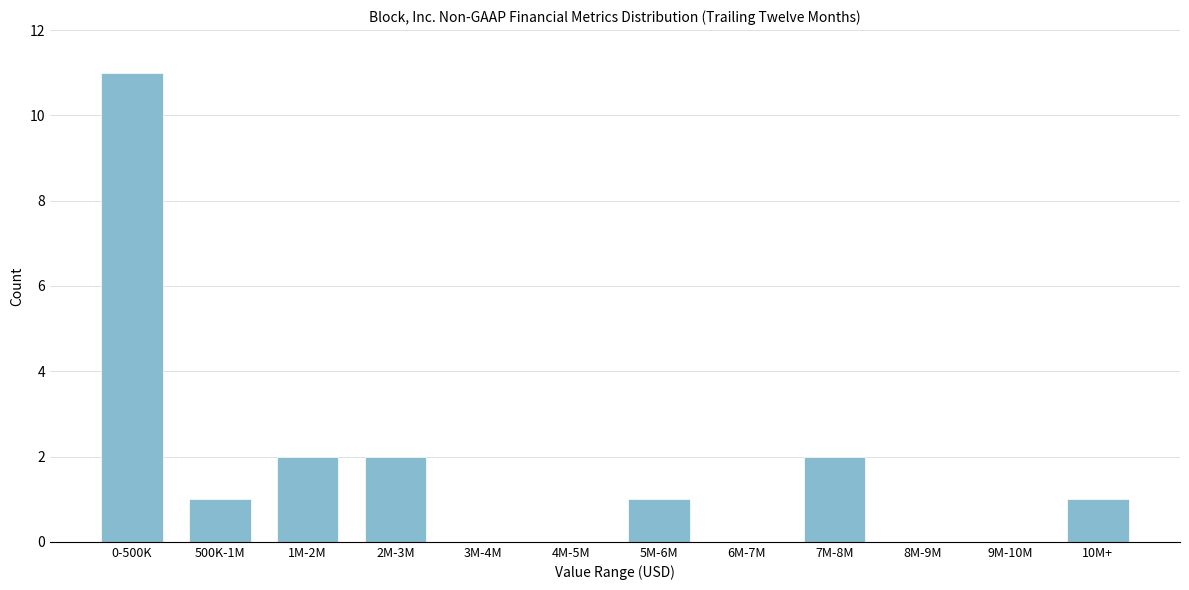

Reading right to left, list all the values displayed in this chart.

10M+=1	9M-10M=0	8M-9M=0	7M-8M=2	6M-7M=0	5M-6M=1	4M-5M=0	3M-4M=0	2M-3M=2	1M-2M=2	500K-1M=1	0-500K=11